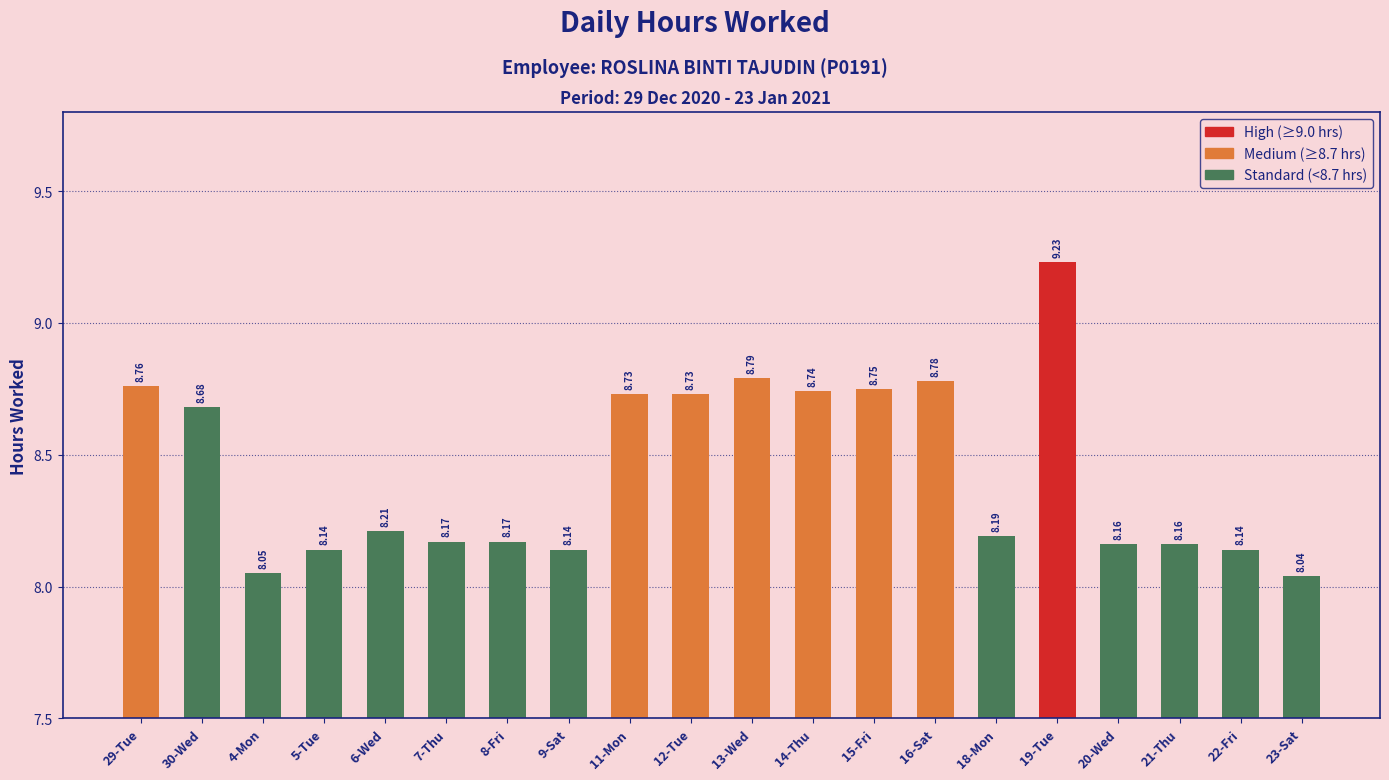

Which has a higher value, 12-Tue or 7-Thu?

12-Tue